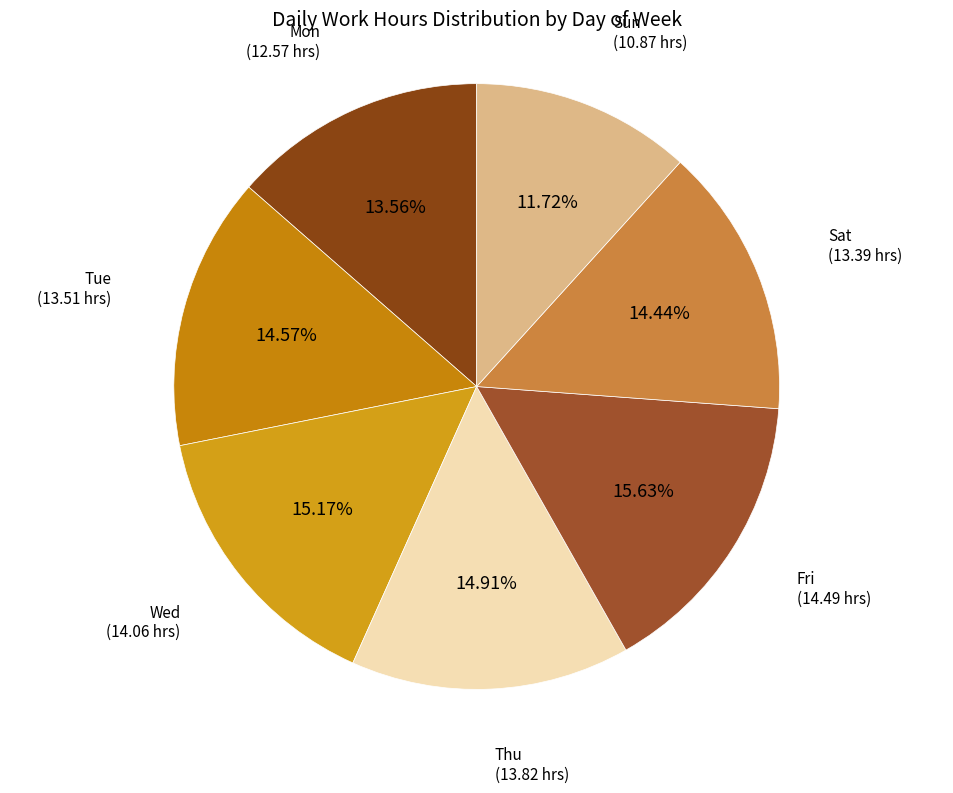

The Wed slice represents 26% of the pie. True or false?

False